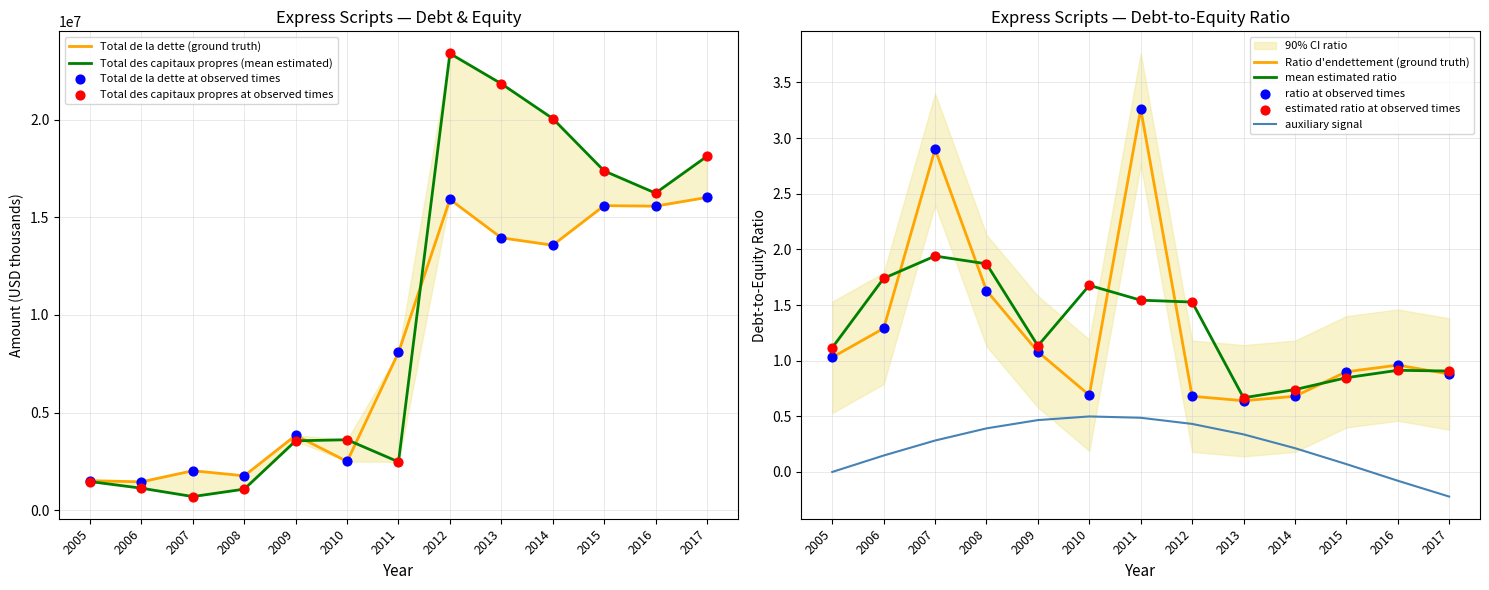

The Ratio d'endettement (ground truth) series shows 3.3 at 2011. True or false?

True